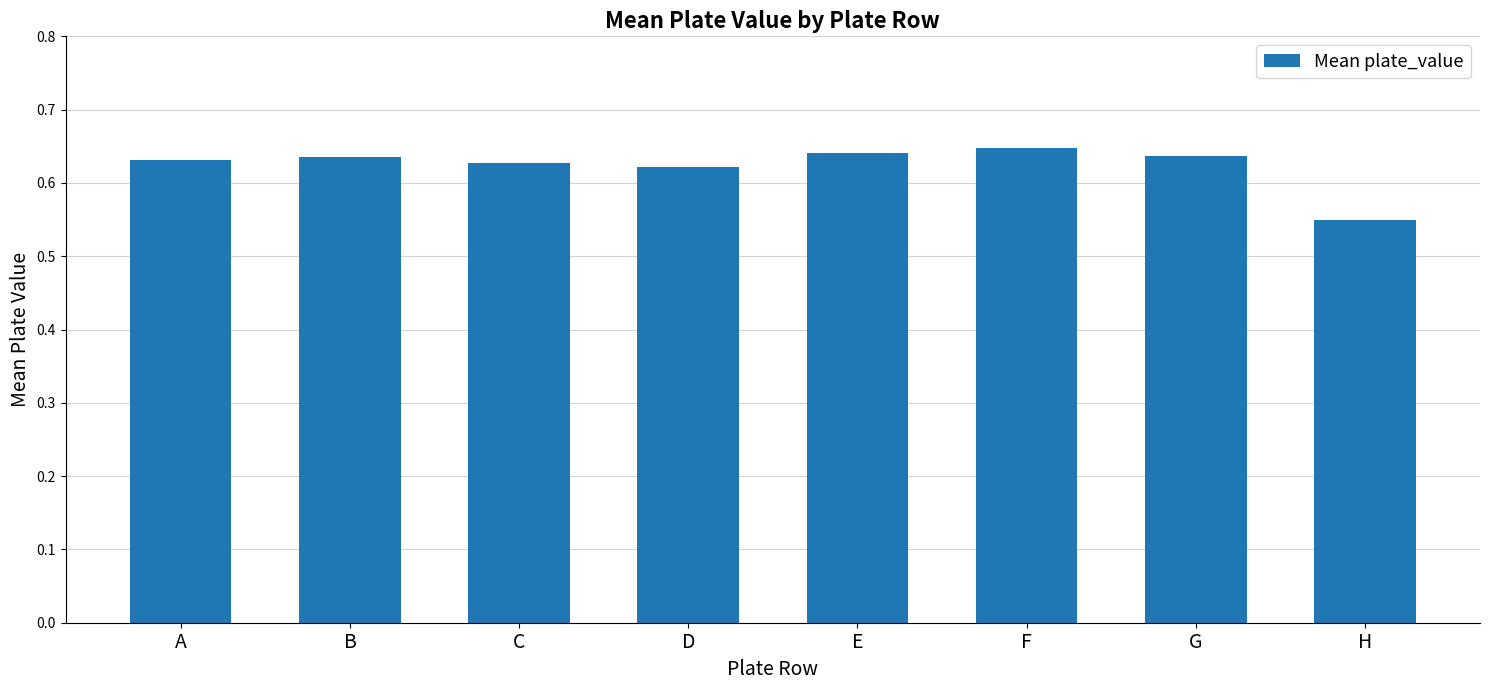

Which category has the lowest value across all series?

H